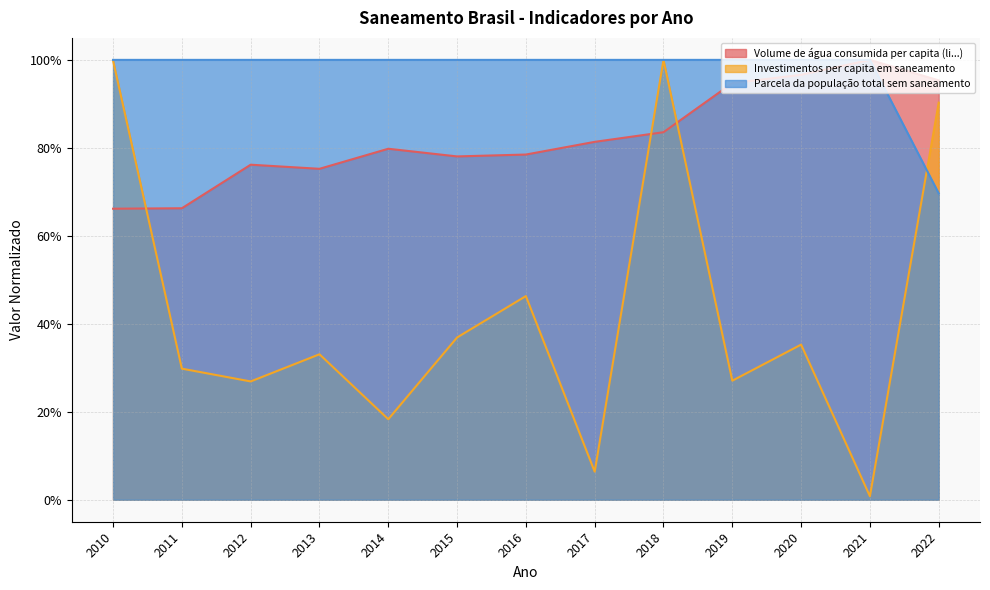

What is the spread (max minus min) of values at 2016?

0.5